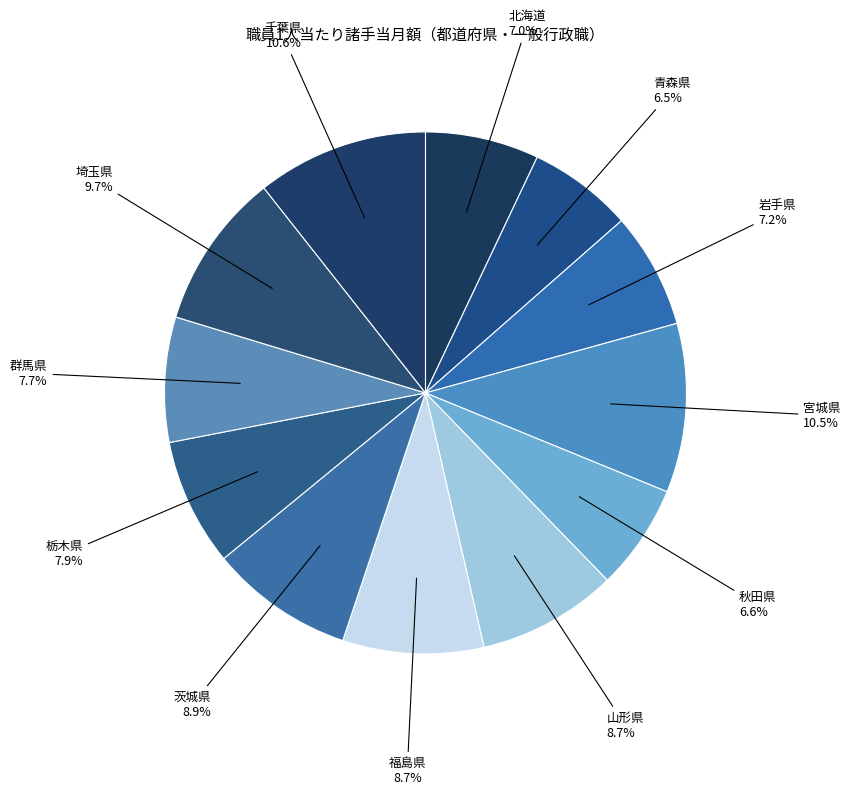

Which has a higher value, 山形県 or 北海道?

山形県